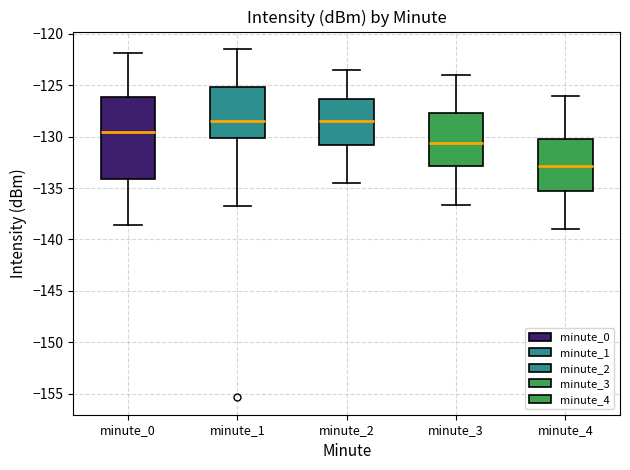

Where does the lower whisker of the box for minute_0 end on the y-axis? The values are not printed on the chart, so give them approximately, as read against the axis.

-138.5